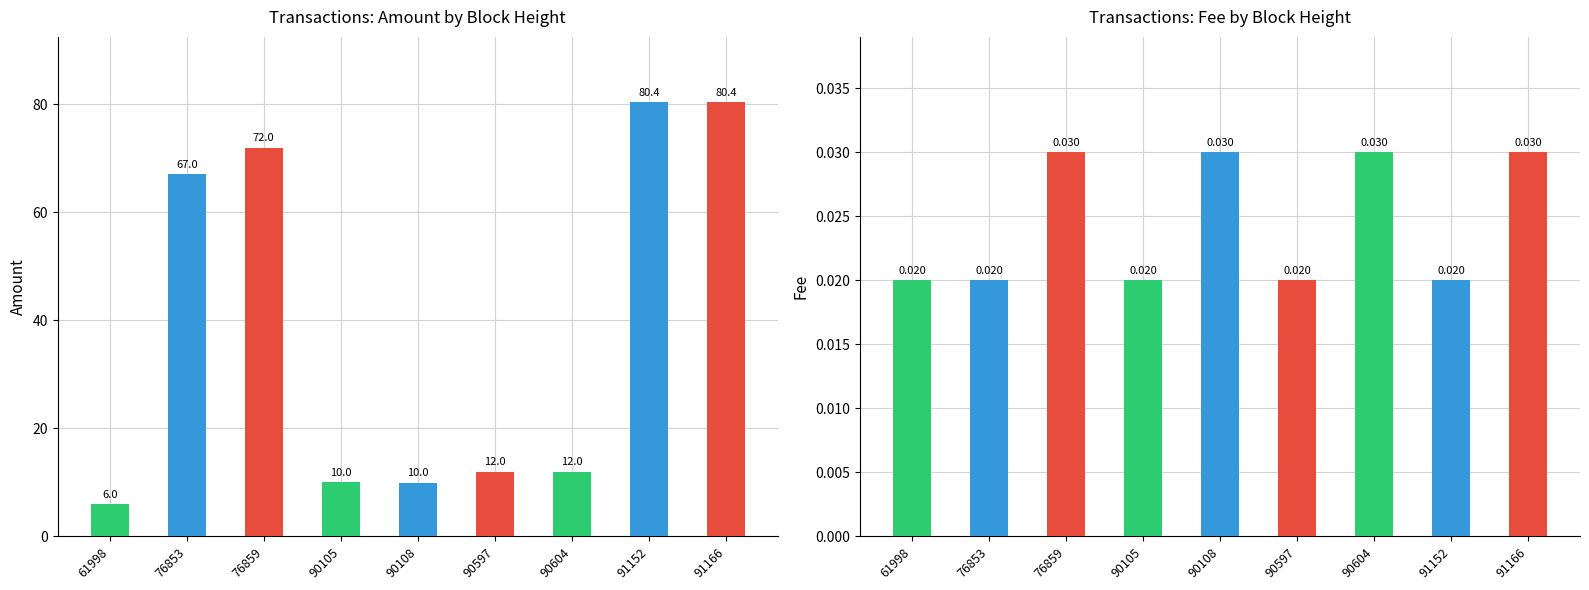

At which label does Amount first exceed 12?

76853